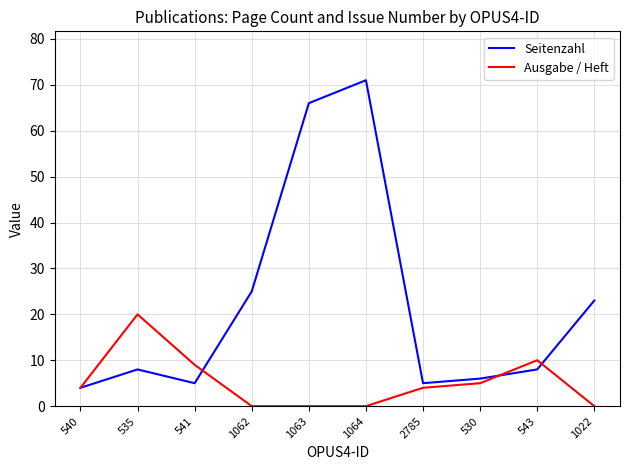

What is the total value across all series at 1064?

71